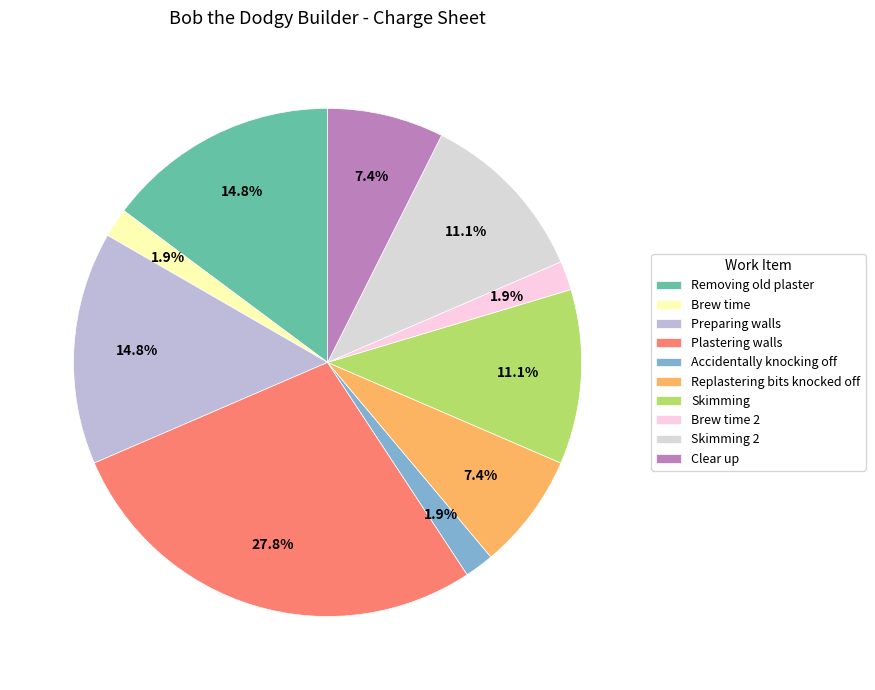

Which slice is the smallest?

Brew time